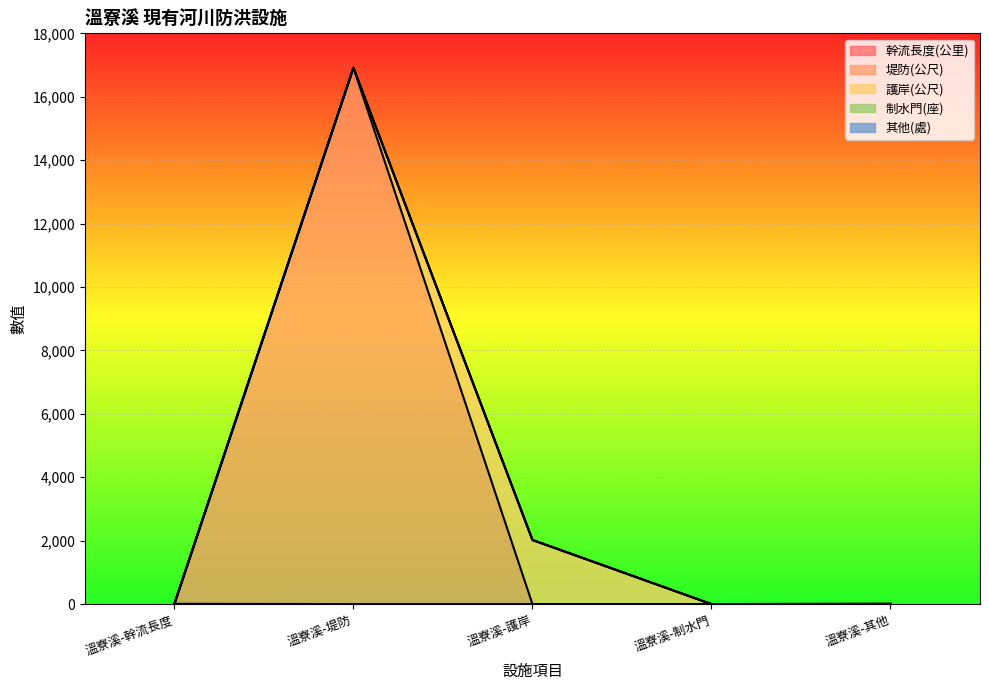

Which series has the largest range (max minus min)?

堤防(公尺)